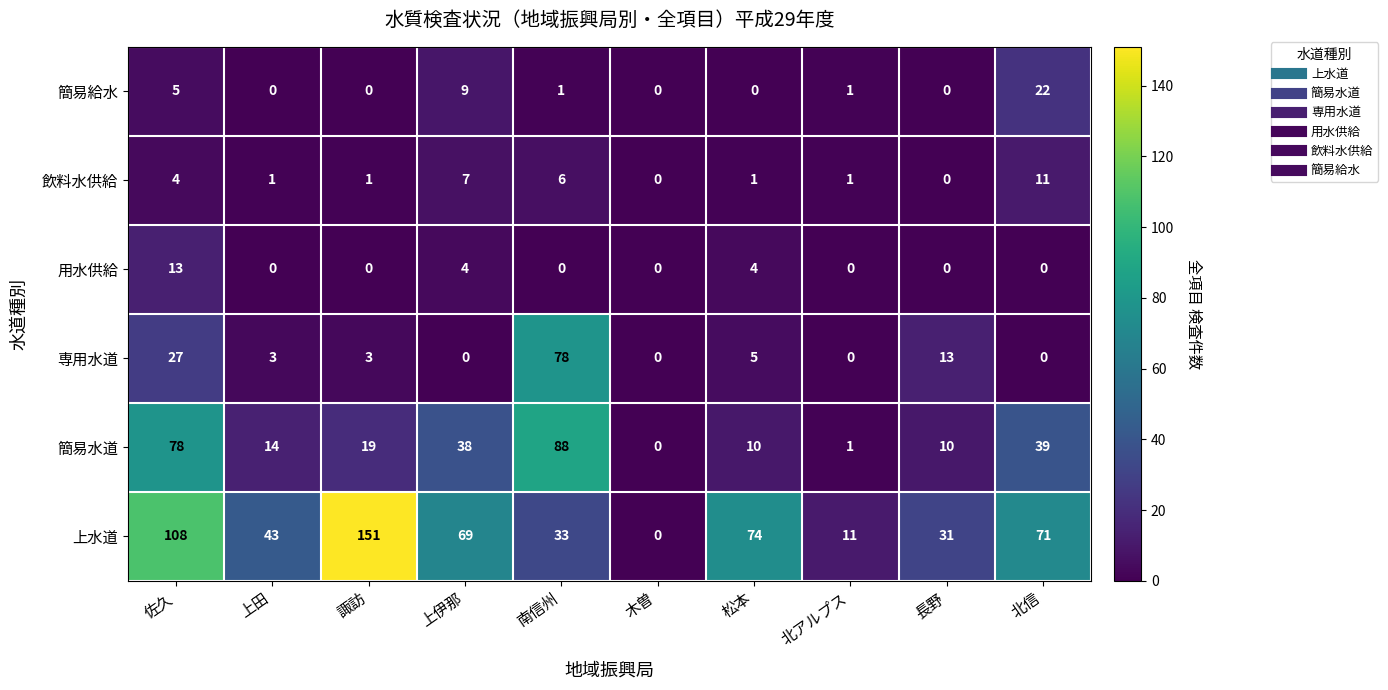

The 飲料水供給 series shows 1 at 北アルプス. True or false?

True